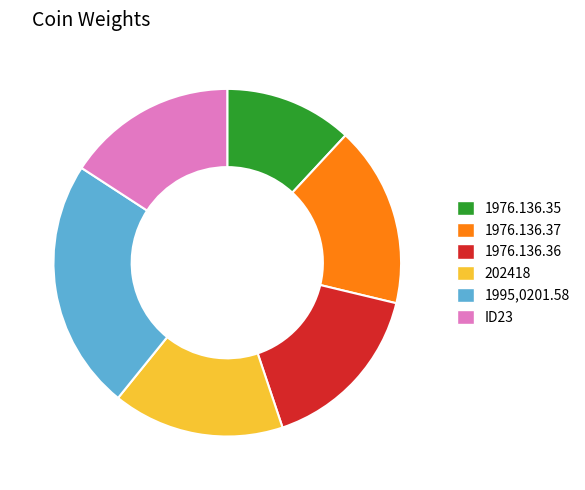

Is the sum of 1976.136.36 and 1995,0201.58 greater than half?

No